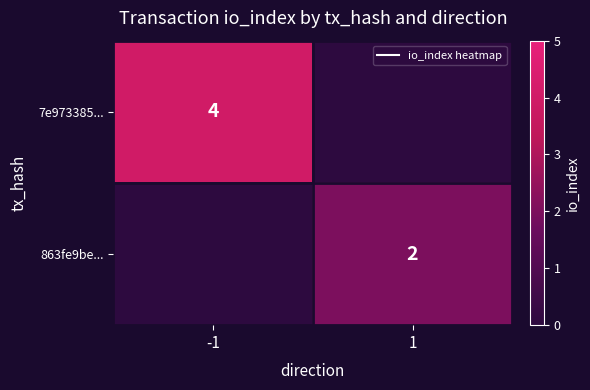

Where is 863fe9be... nearest to the value 1?

-1